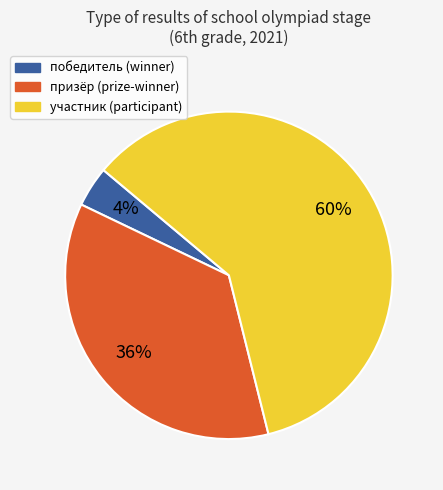

How many segments does this pie chart have?

3